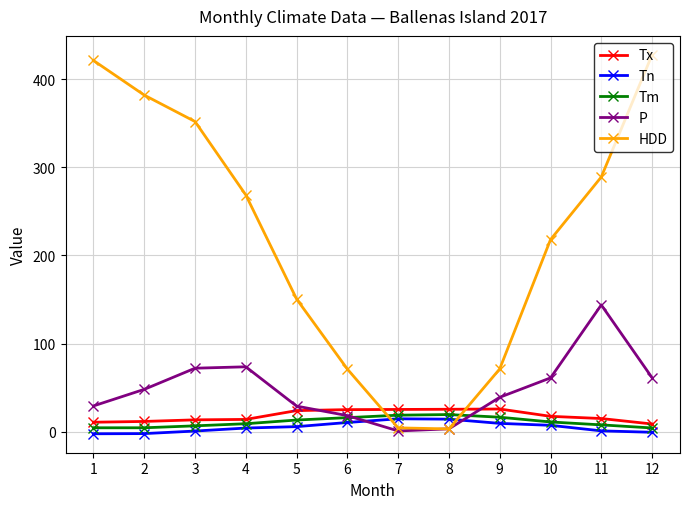

What is the sum of the P values at 12 and 10?

122.2